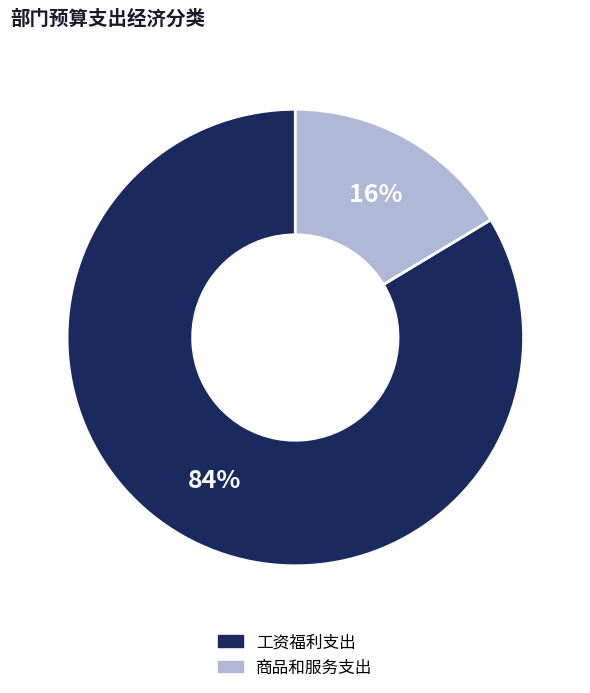

To the nearest percent, what is the average slice percentage?

50%